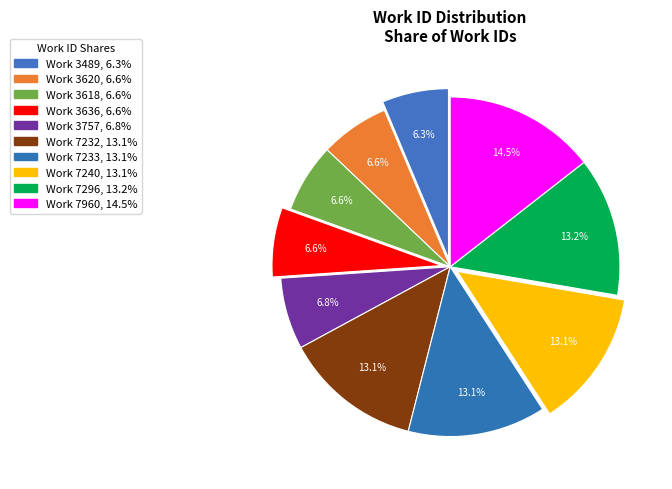

To the nearest percent, what portion does Work 7296 represent?

13%